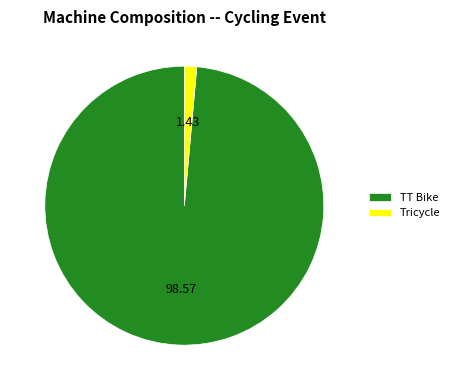

Is TT Bike the majority of the pie?

Yes